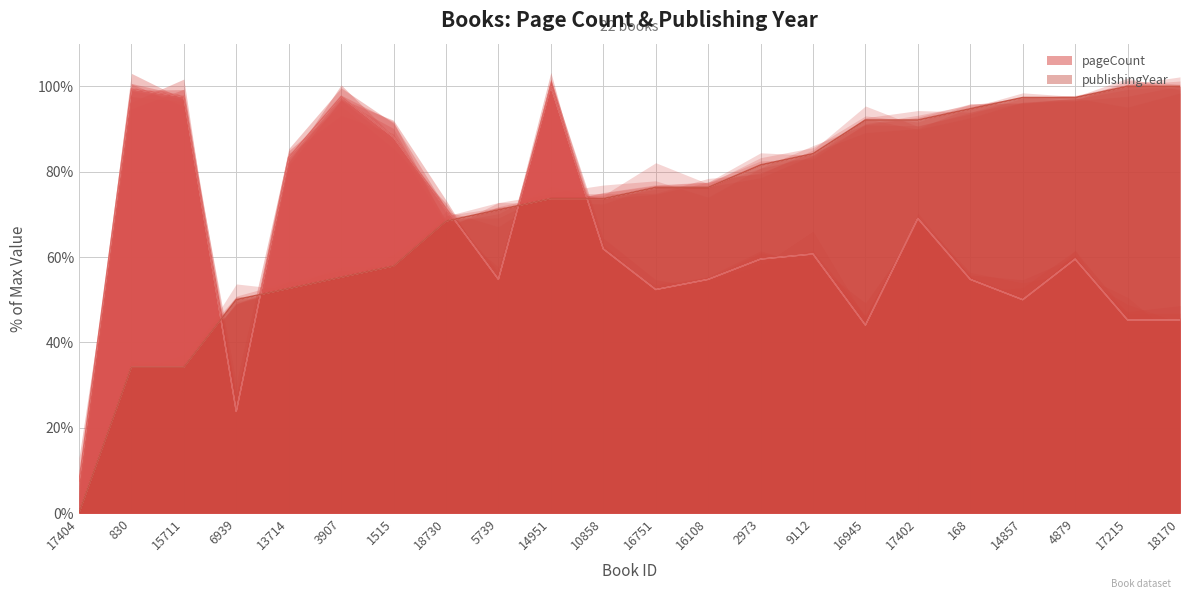

The value of publishingYear at 18170 is 145.7. True or false?

False